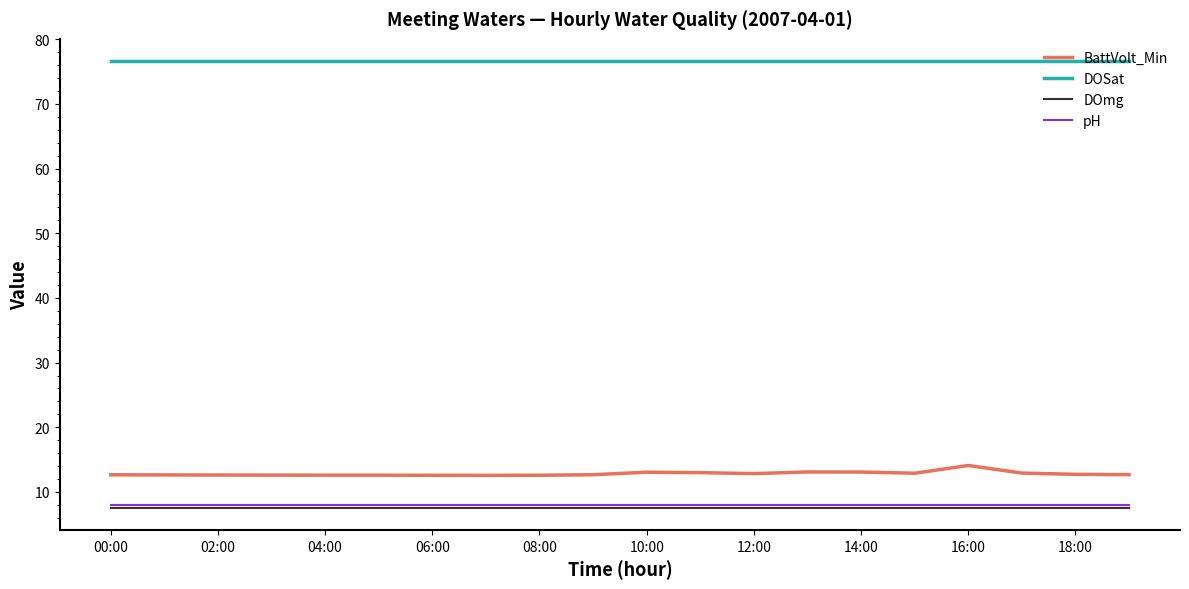

Which series has the largest total across all categories?

DOSat